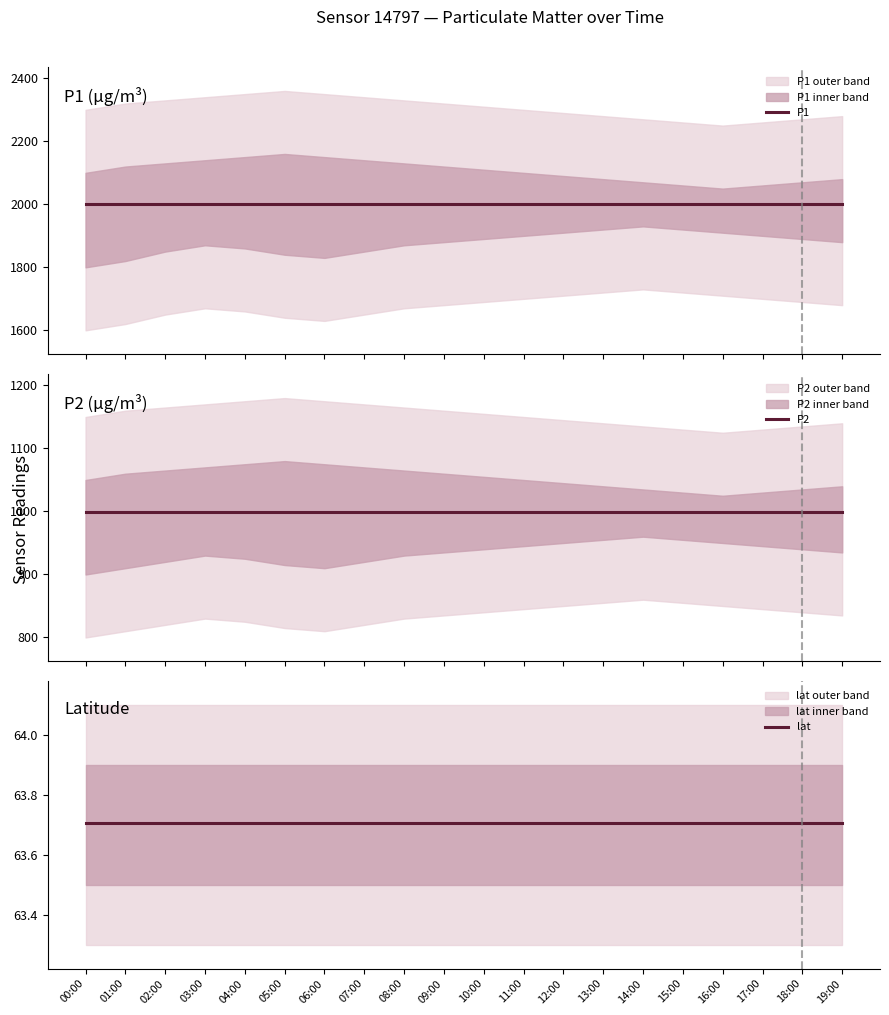

List the series in order of their overall mean, lowest first.

lat, P2, P1